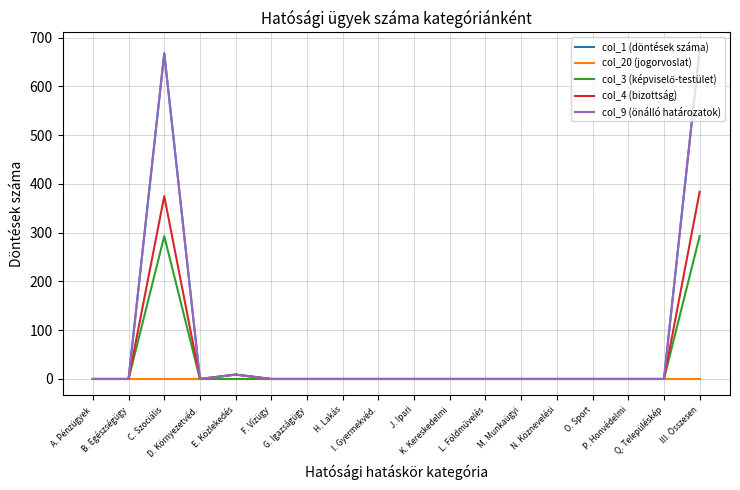

Reading right to left, transcribe all the data shown in this chart.

col_1 (döntések száma): III. Összesen=677	Q. Településkép=0	P. Honvédelmi=0	O. Sport=0	N. Köznevelési=0	M. Munkaügyi=0	L. Földművelés=0	K. Kereskedelmi=0	J. Ipari=0	I. Gyermekvéd.=0	H. Lakás=0	G. Igazságügy=0	F. Vízügy=0	E. Közlekedés=9	D. Környezetvéd.=0	C. Szociális=668	B. Egészségügy=0	A. Pénzügyek=0
col_20 (jogorvoslat): III. Összesen=0	Q. Településkép=0	P. Honvédelmi=0	O. Sport=0	N. Köznevelési=0	M. Munkaügyi=0	L. Földművelés=0	K. Kereskedelmi=0	J. Ipari=0	I. Gyermekvéd.=0	H. Lakás=0	G. Igazságügy=0	F. Vízügy=0	E. Közlekedés=0	D. Környezetvéd.=0	C. Szociális=0	B. Egészségügy=0	A. Pénzügyek=0
col_3 (képviselő-testület): III. Összesen=293	Q. Településkép=0	P. Honvédelmi=0	O. Sport=0	N. Köznevelési=0	M. Munkaügyi=0	L. Földművelés=0	K. Kereskedelmi=0	J. Ipari=0	I. Gyermekvéd.=0	H. Lakás=0	G. Igazságügy=0	F. Vízügy=0	E. Közlekedés=0	D. Környezetvéd.=0	C. Szociális=293	B. Egészségügy=0	A. Pénzügyek=0
col_4 (bizottság): III. Összesen=384	Q. Településkép=0	P. Honvédelmi=0	O. Sport=0	N. Köznevelési=0	M. Munkaügyi=0	L. Földművelés=0	K. Kereskedelmi=0	J. Ipari=0	I. Gyermekvéd.=0	H. Lakás=0	G. Igazságügy=0	F. Vízügy=0	E. Közlekedés=9	D. Környezetvéd.=0	C. Szociális=375	B. Egészségügy=0	A. Pénzügyek=0
col_9 (önálló határozatok): III. Összesen=677	Q. Településkép=0	P. Honvédelmi=0	O. Sport=0	N. Köznevelési=0	M. Munkaügyi=0	L. Földművelés=0	K. Kereskedelmi=0	J. Ipari=0	I. Gyermekvéd.=0	H. Lakás=0	G. Igazságügy=0	F. Vízügy=0	E. Közlekedés=9	D. Környezetvéd.=0	C. Szociális=668	B. Egészségügy=0	A. Pénzügyek=0